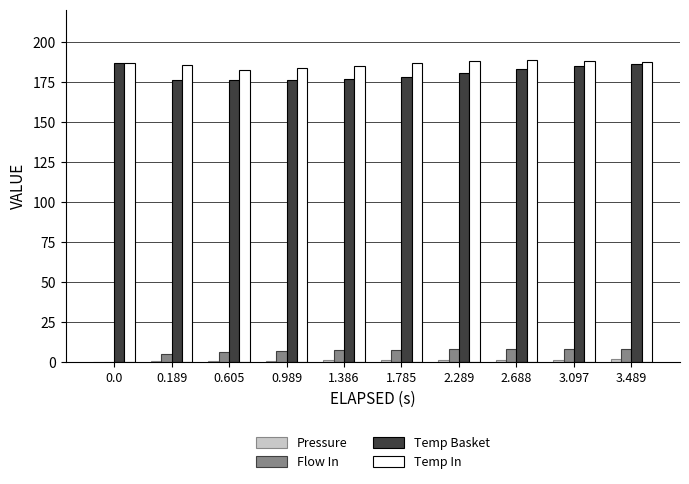

Is it true that Temp Basket equals 313.5 at 3.097?

False